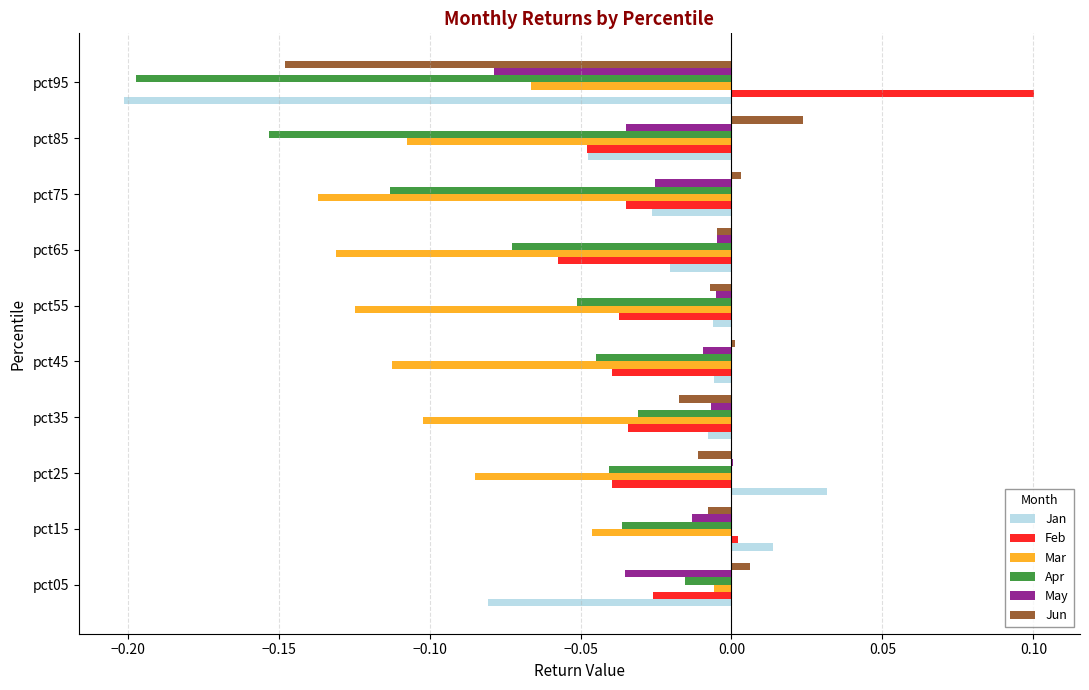

What is the sum of all Mar values?

-0.9